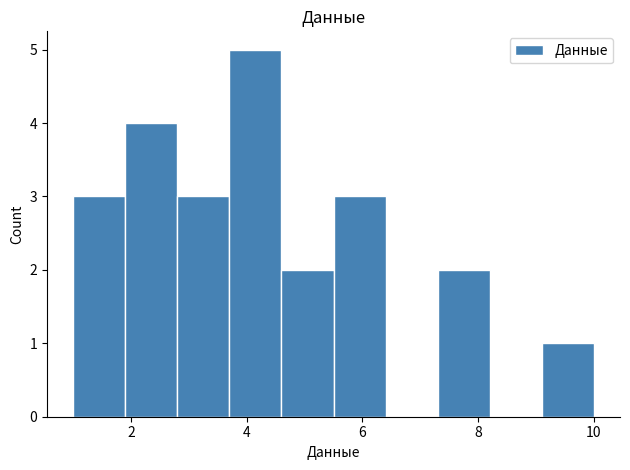

Reading left to right, transcribe this chart: for each bar, give the range it covers on the x-axis and its height. Neither the bar edges nor the heights are printed on the chart, so give them approximately, as read against the axes.

1.0 to 1.9: 3
1.9 to 2.8: 4
2.8 to 3.7: 3
3.7 to 4.6: 5
4.6 to 5.5: 2
5.5 to 6.4: 3
6.4 to 7.3: 0
7.3 to 8.2: 2
8.2 to 9.1: 0
9.1 to 10.0: 1